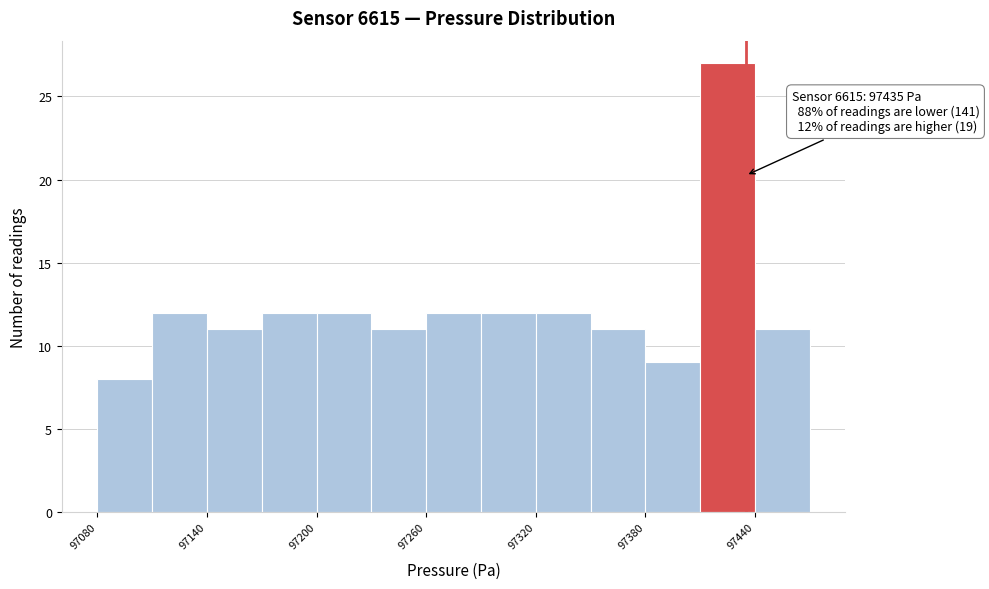

Around what value on the x-axis is the tallest bar? Give the approximate position of its centre, as read against the axis.

97430